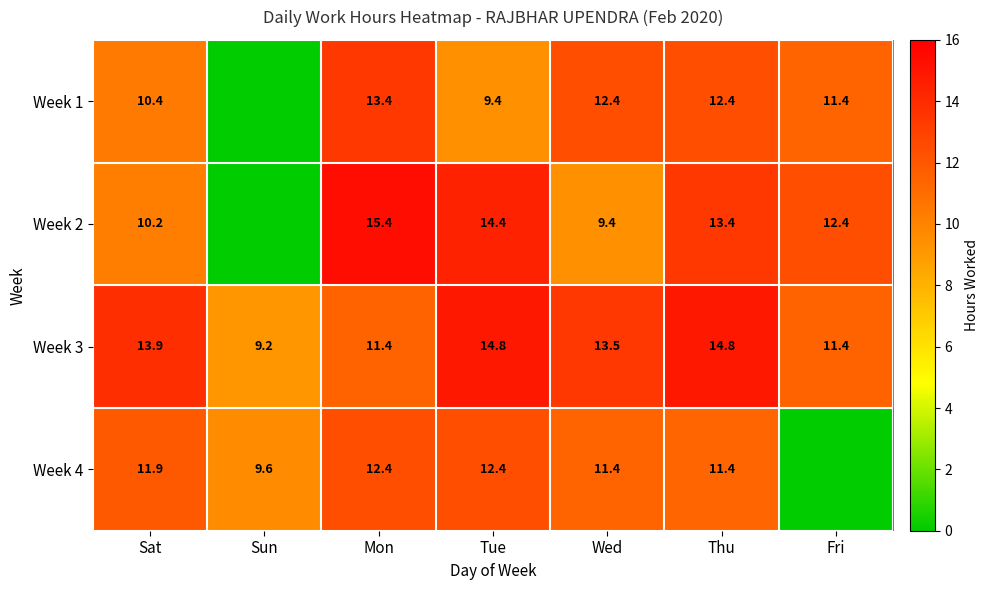

At Tue, list the series in order from largest to smallest.

Week 3, Week 2, Week 4, Week 1